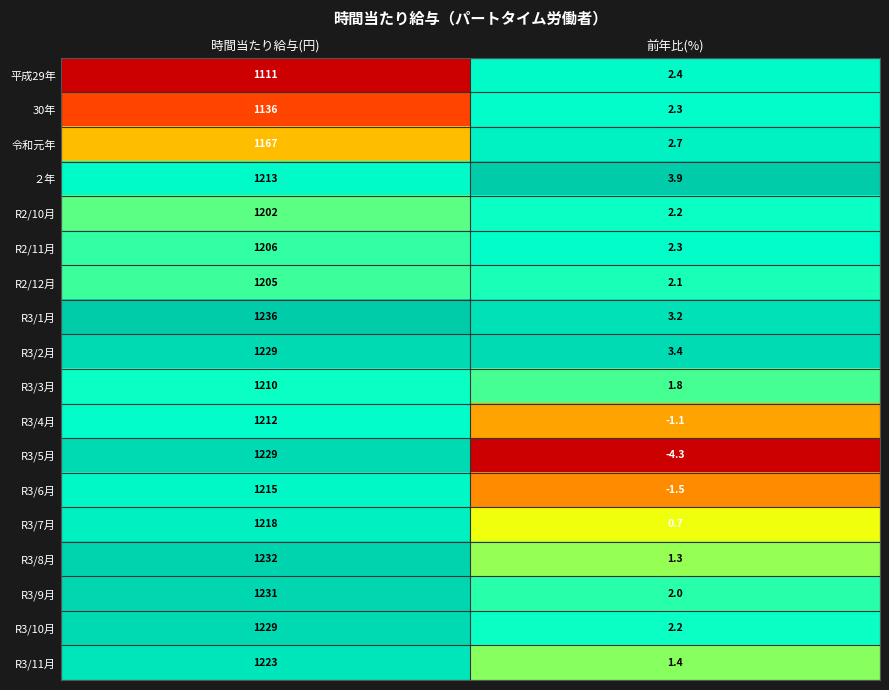

The R3/4月 series shows -0.5 at 前年比(%). True or false?

False